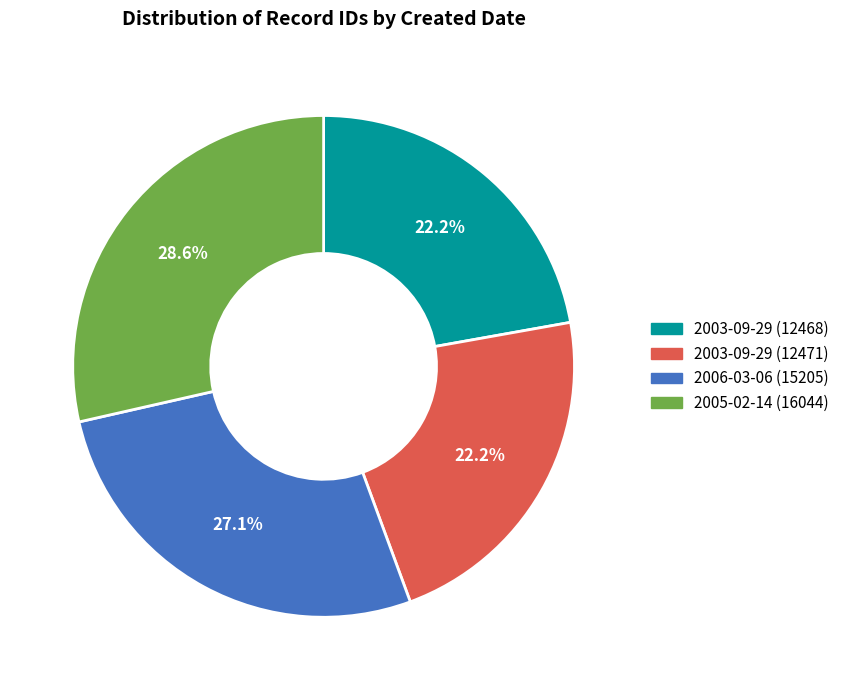

Does any single category account for the majority?

No